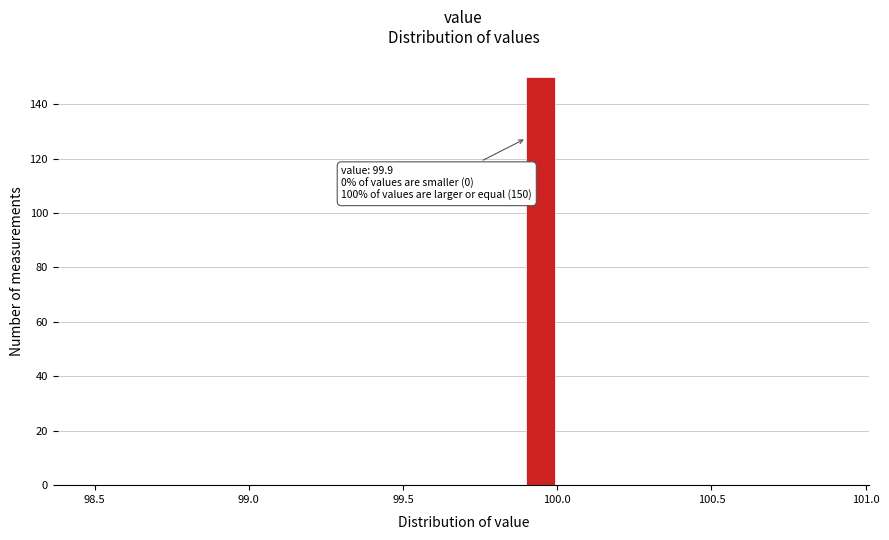

Around what value on the x-axis is the tallest bar? Give the approximate position of its centre, as read against the axis.

99.95